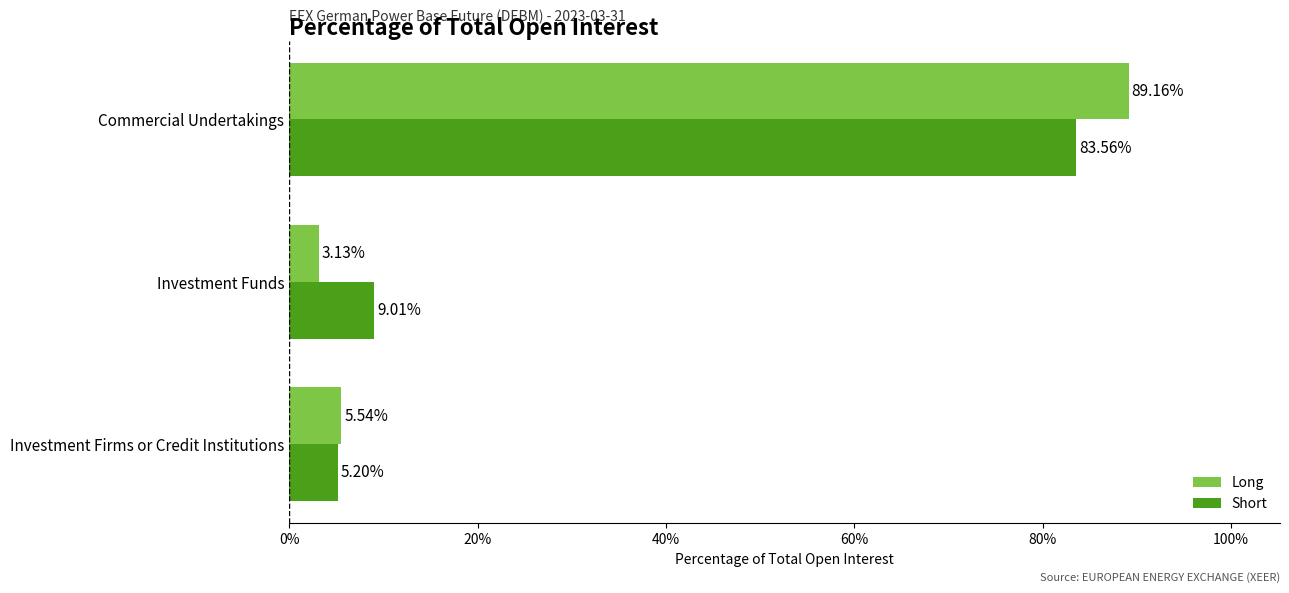

Rank the series at Investment Firms or Credit Institutions from highest to lowest value.

Long, Short